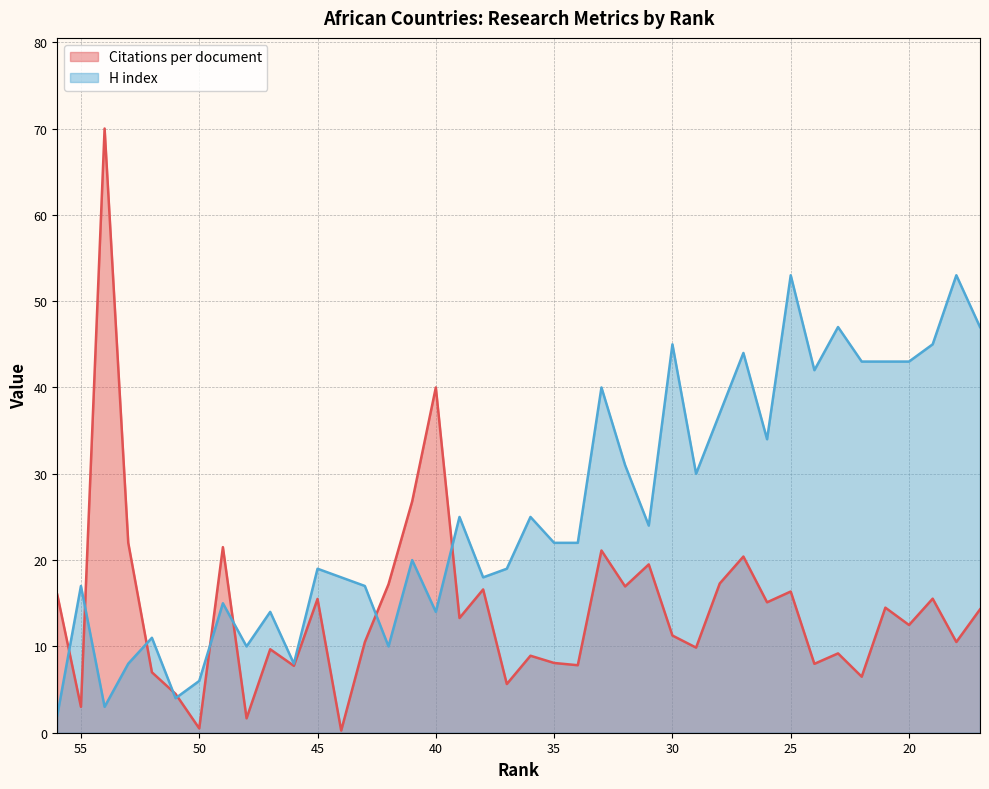

List the series in order of their overall mean, highest first.

H index, Citations per document